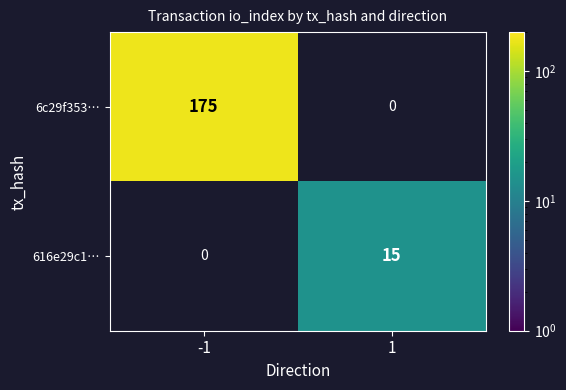

Reading left to right, extract all data points from this chart.

6c29f353…: -1=175	1=0
616e29c1…: -1=0	1=15